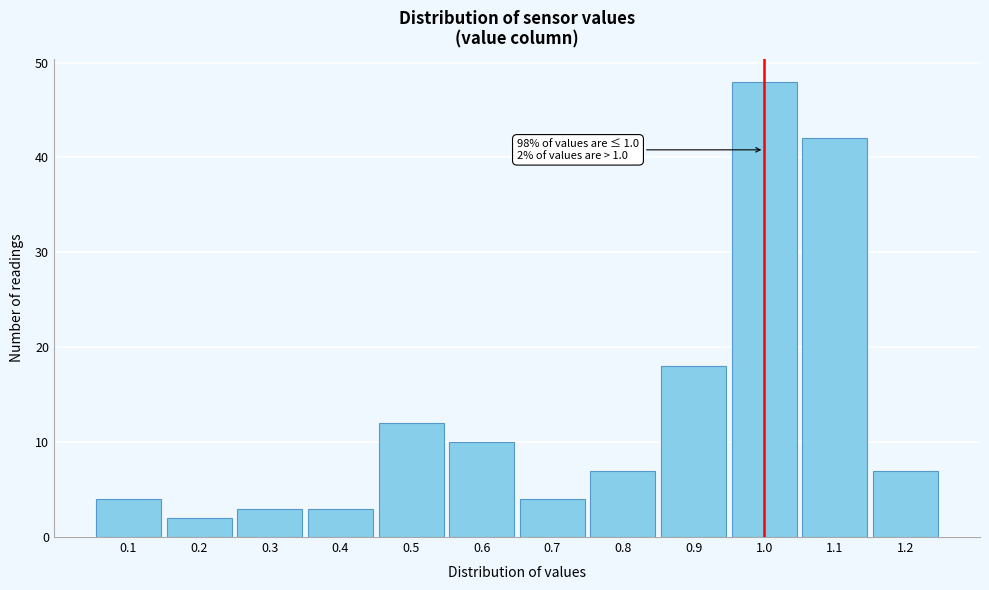

Which range on the x-axis has the tallest bar?

0.95 to 1.05